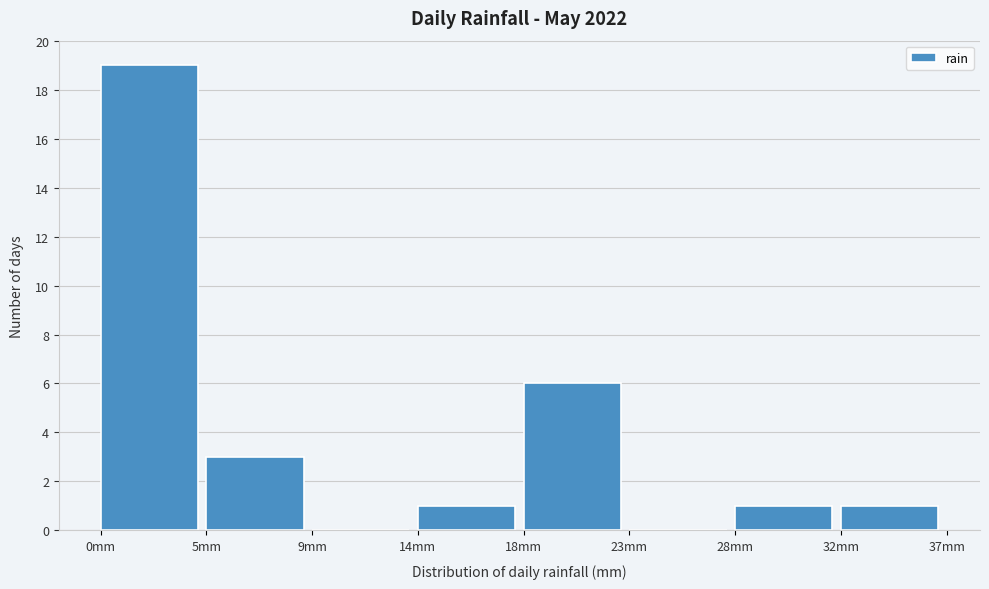

Reading left to right, what are all the values shown in this chart?

0mm=19	5mm=3	9mm=0	14mm=1	18mm=6	23mm=0	28mm=1	32mm=1